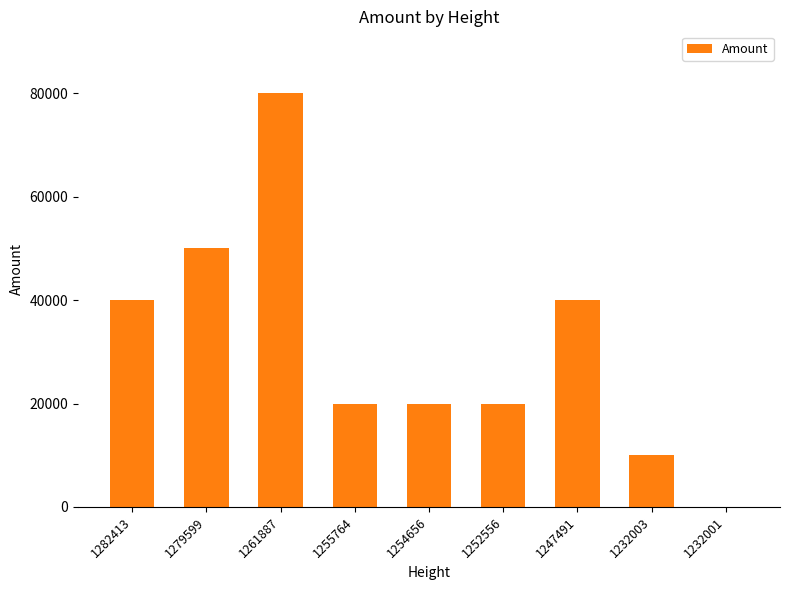

The chart shows a value of 33456.7 at 1252556. True or false?

False